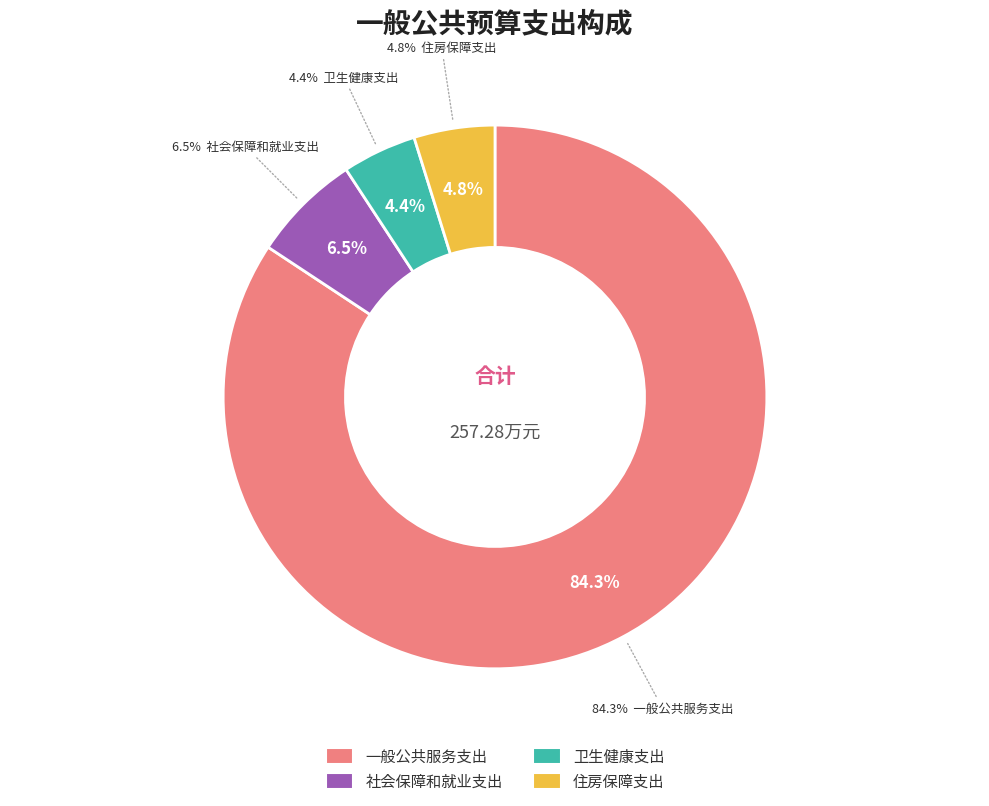

Is the sum of 卫生健康支出 and 住房保障支出 greater than half?

No